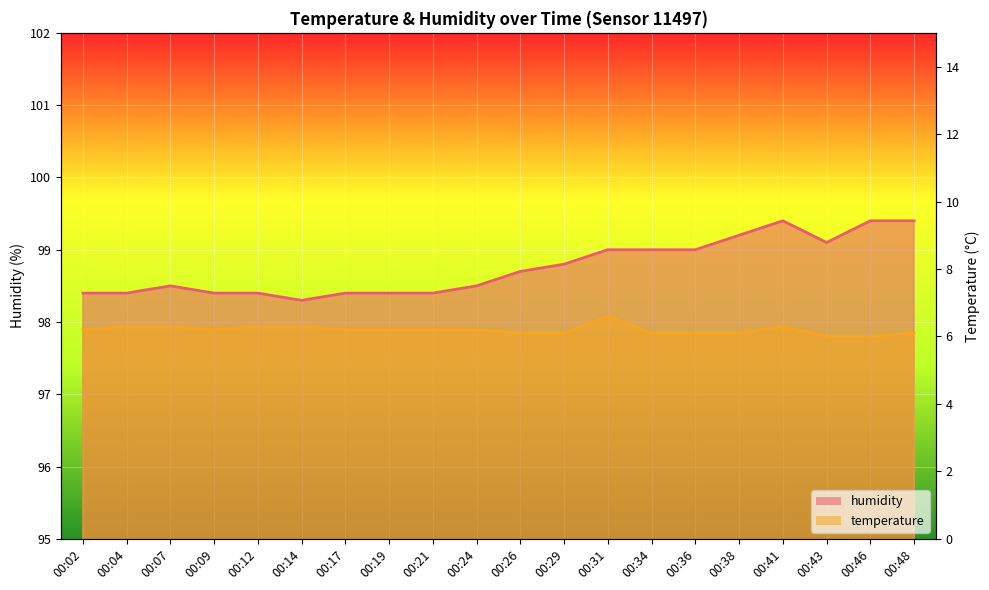

What is the difference between the second highest and second lowest values in the temperature series?

0.1